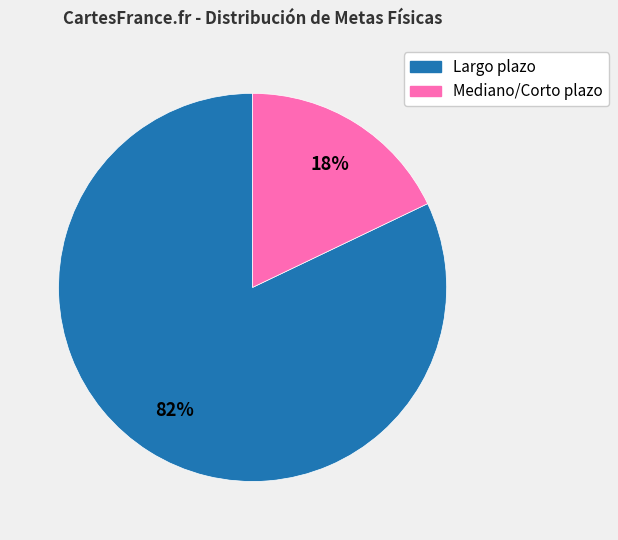

To the nearest percent, what is the average slice percentage?

50%